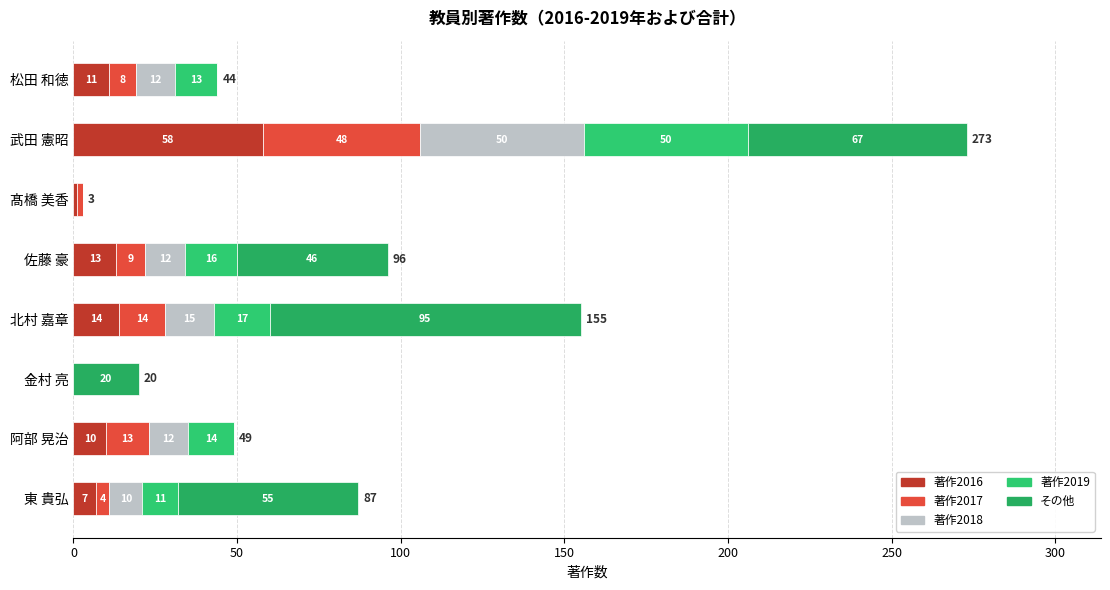

How many positive values does the 著作2016 series have?

7